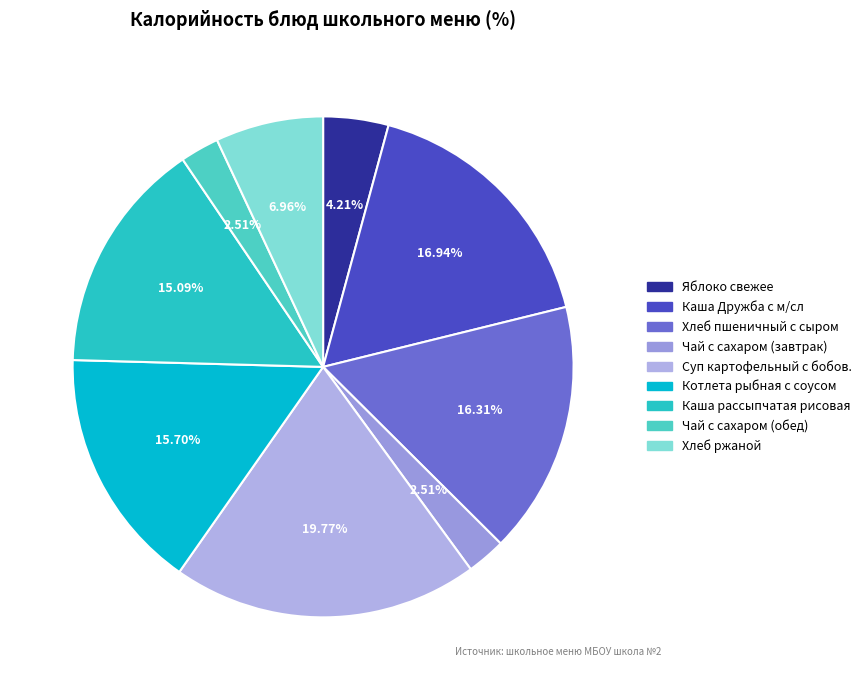

What is the largest slice in the pie chart?

Суп картофельный с бобов.